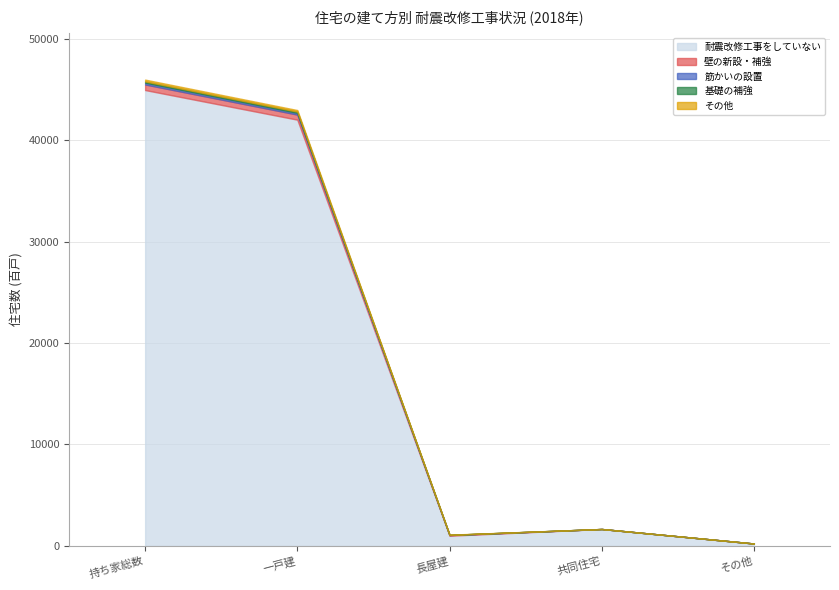

What value does the 筋かいの設置 series have at 持ち家総数, to the nearest 10?

180